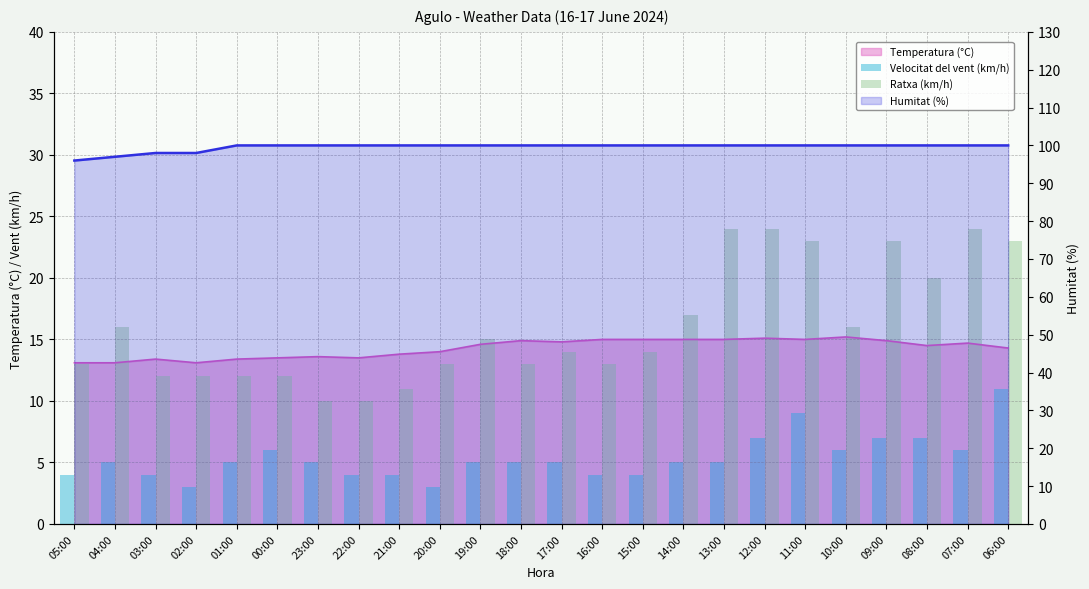

What is the value of the Velocitat del vent (km/h) bar at the 16th from the left?

5